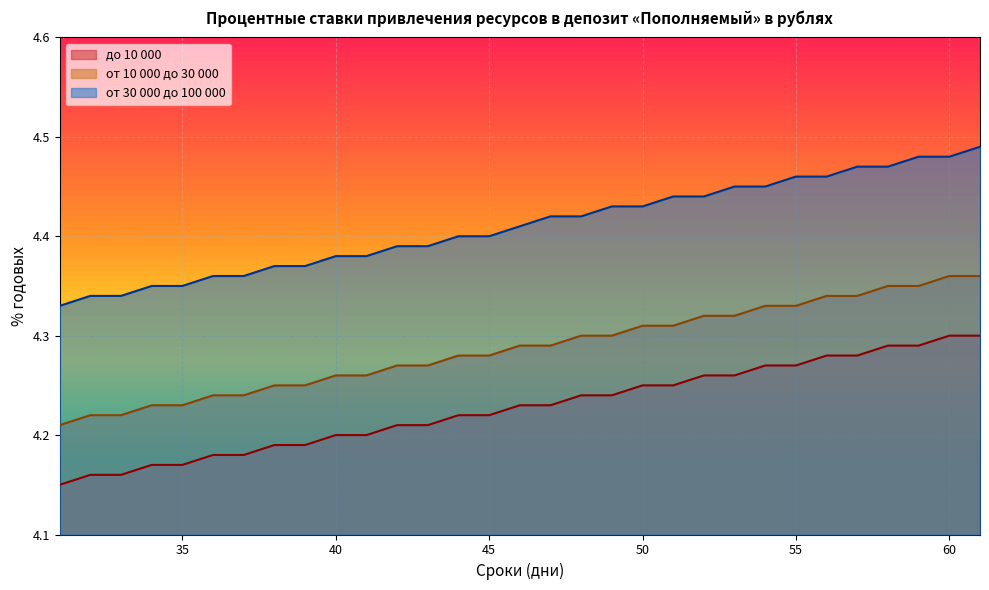

Which label corresponds to the largest value in the chart?

61